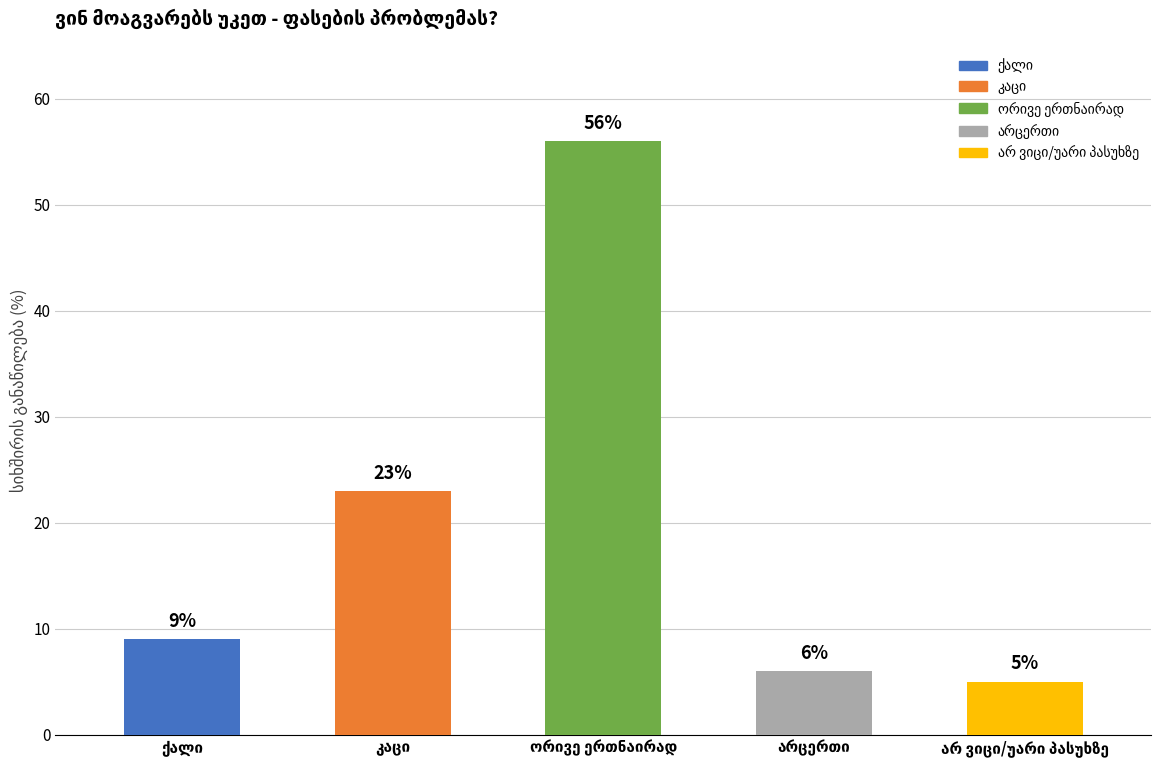

List the labels in order of value, largest first.

ორივე ერთნაირად, კაცი, ქალი, არცერთი, არ ვიცი/უარი პასუხზე